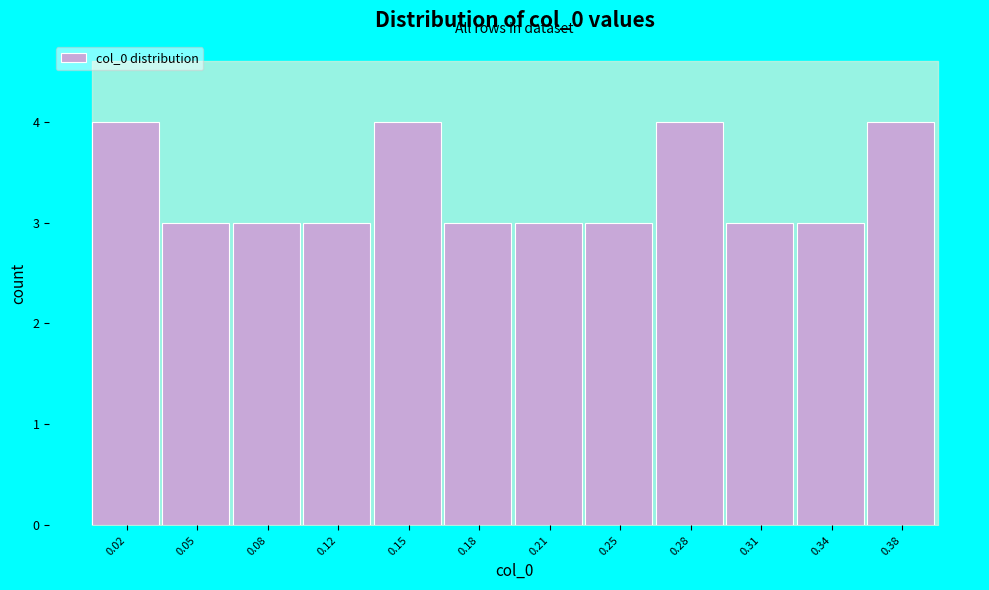

Reading right to left, transcribe all the data shown in this chart.

0.38=4	0.34=3	0.31=3	0.28=4	0.25=3	0.21=3	0.18=3	0.15=4	0.12=3	0.08=3	0.05=3	0.02=4